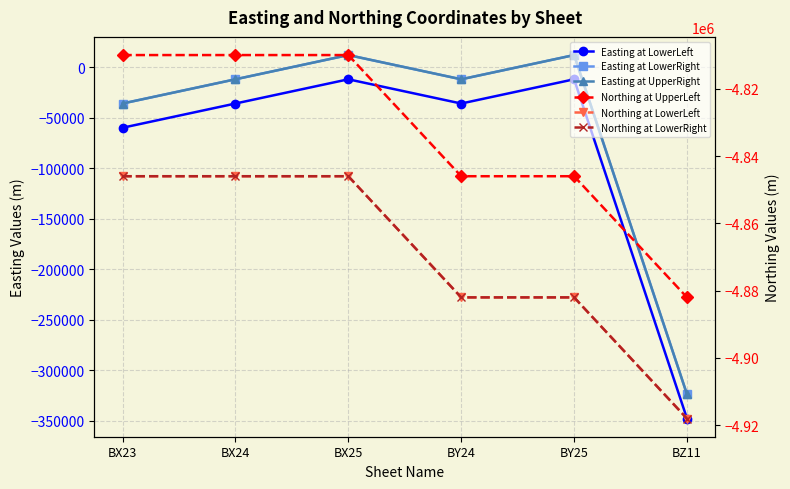

Is it true that Easting at UpperRight equals -18174 at BX24?

False